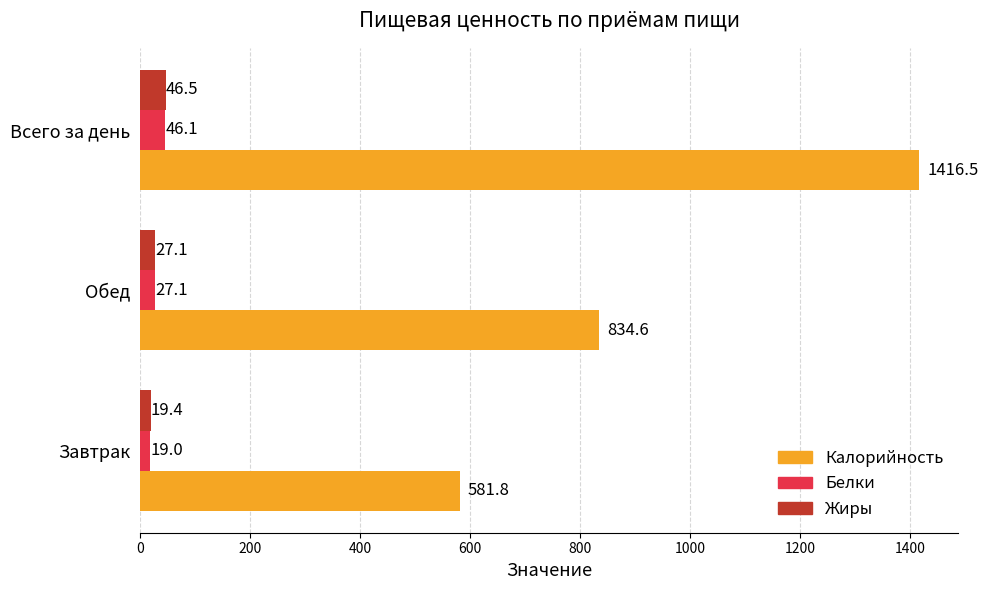

What is the sum of all Жиры values?

93.0